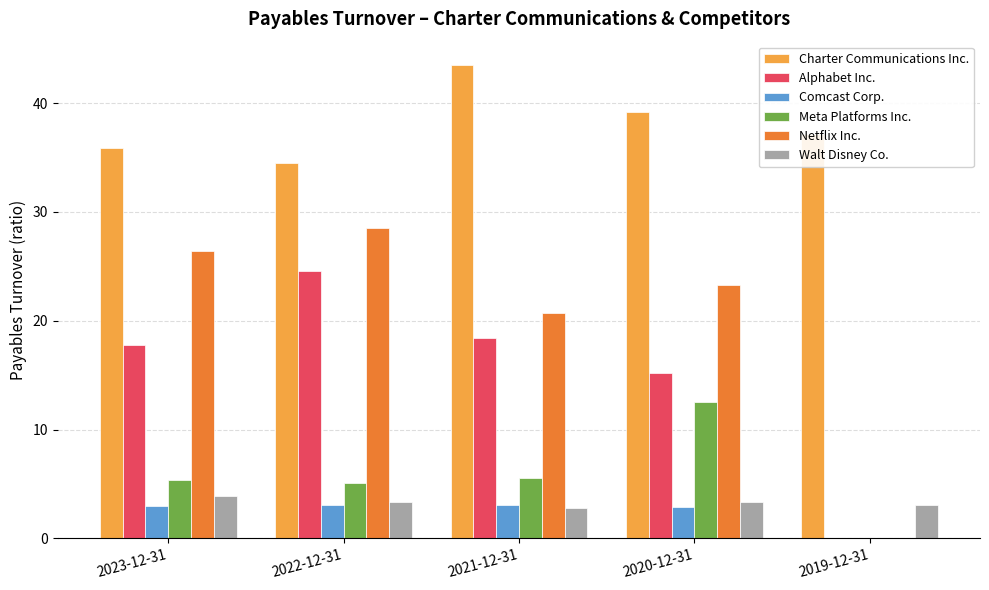

What is the sum of the Walt Disney Co. values at 2019-12-31 and 2021-12-31?

5.8